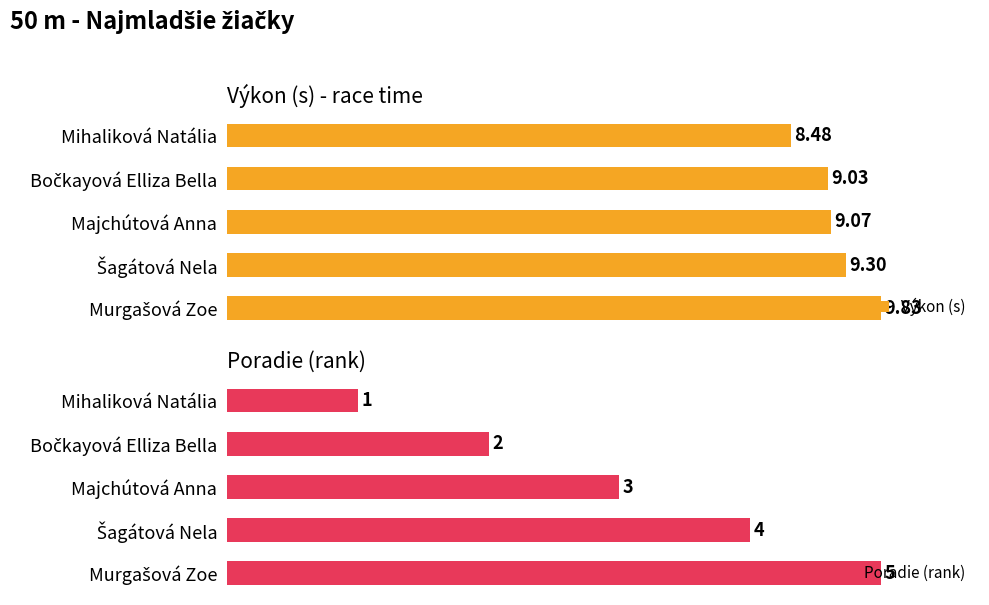

Between Šagátová Nela and Majchútová Anna, which is larger?

Šagátová Nela